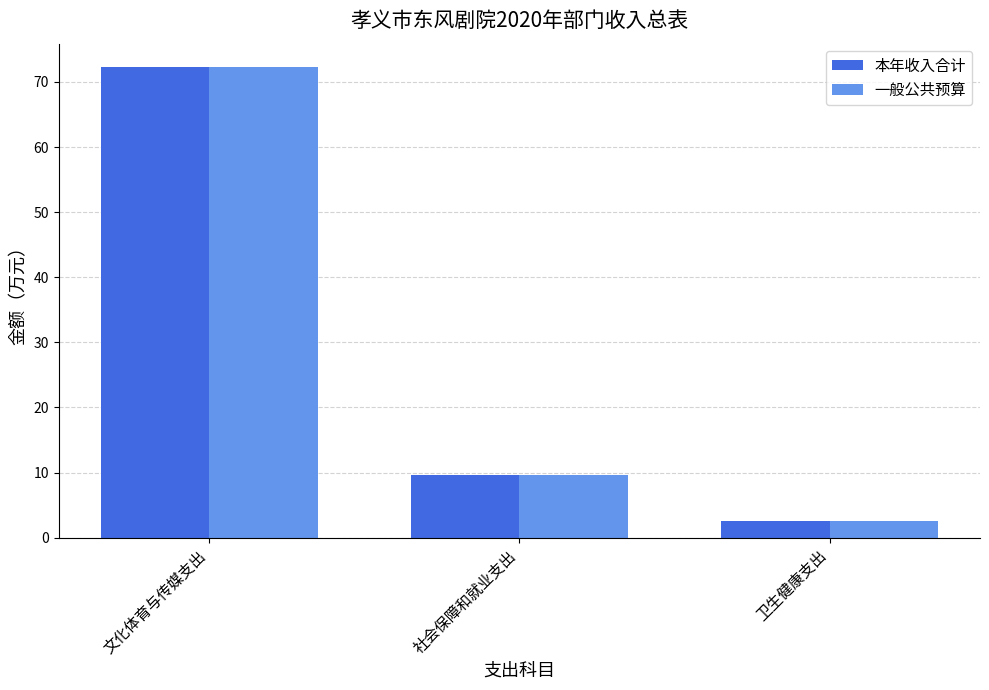

The 本年收入合计 series shows 120.2 at 文化体育与传媒支出. True or false?

False